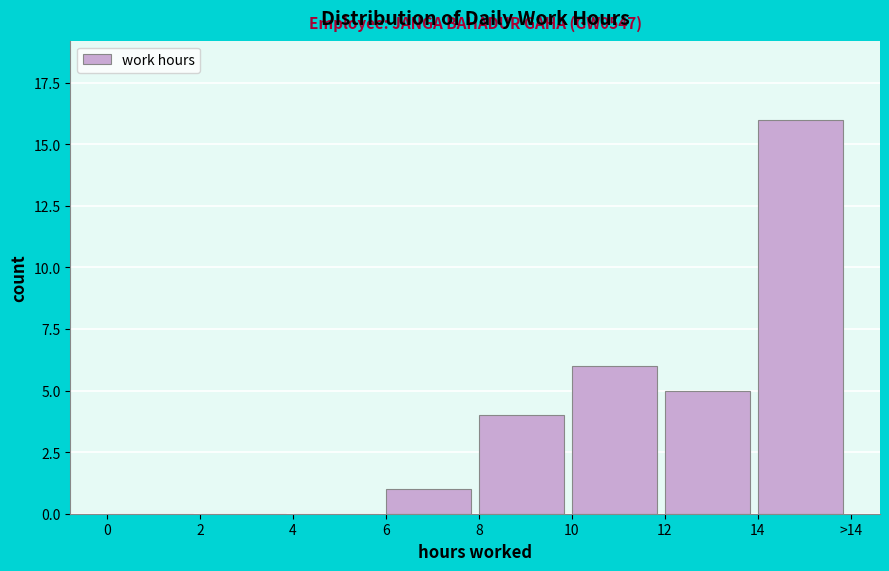

Reading left to right, what are all the values shown in this chart?

0=0	2=0	4=0	6=1	8=4	10=6	12=5	14=16